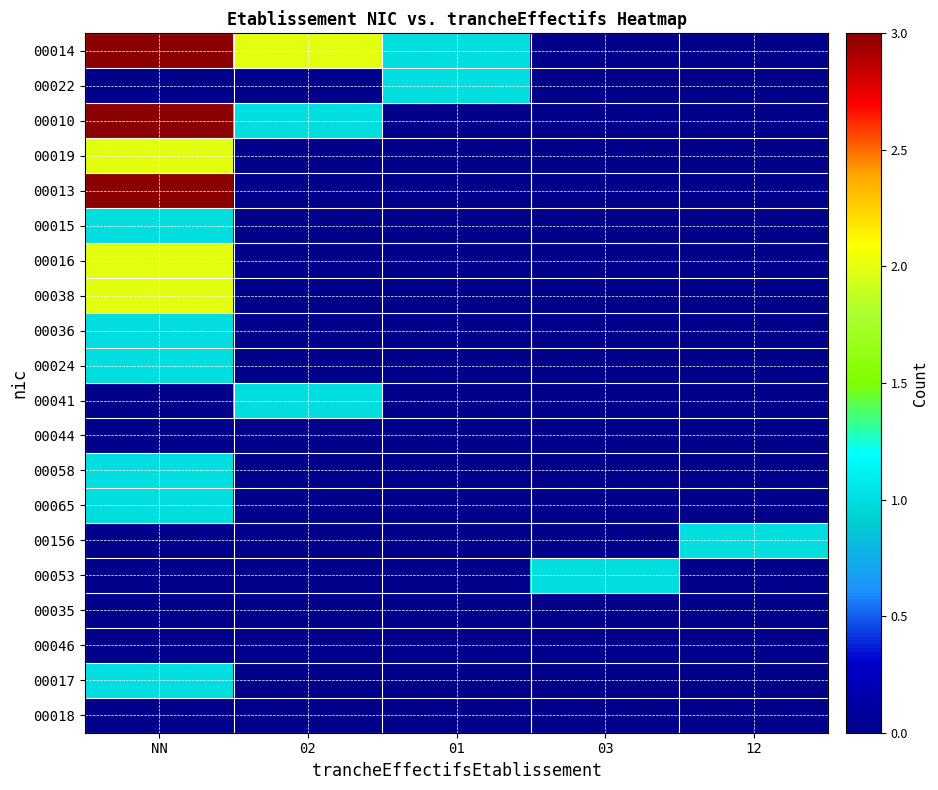

What is the greatest value displayed?

3